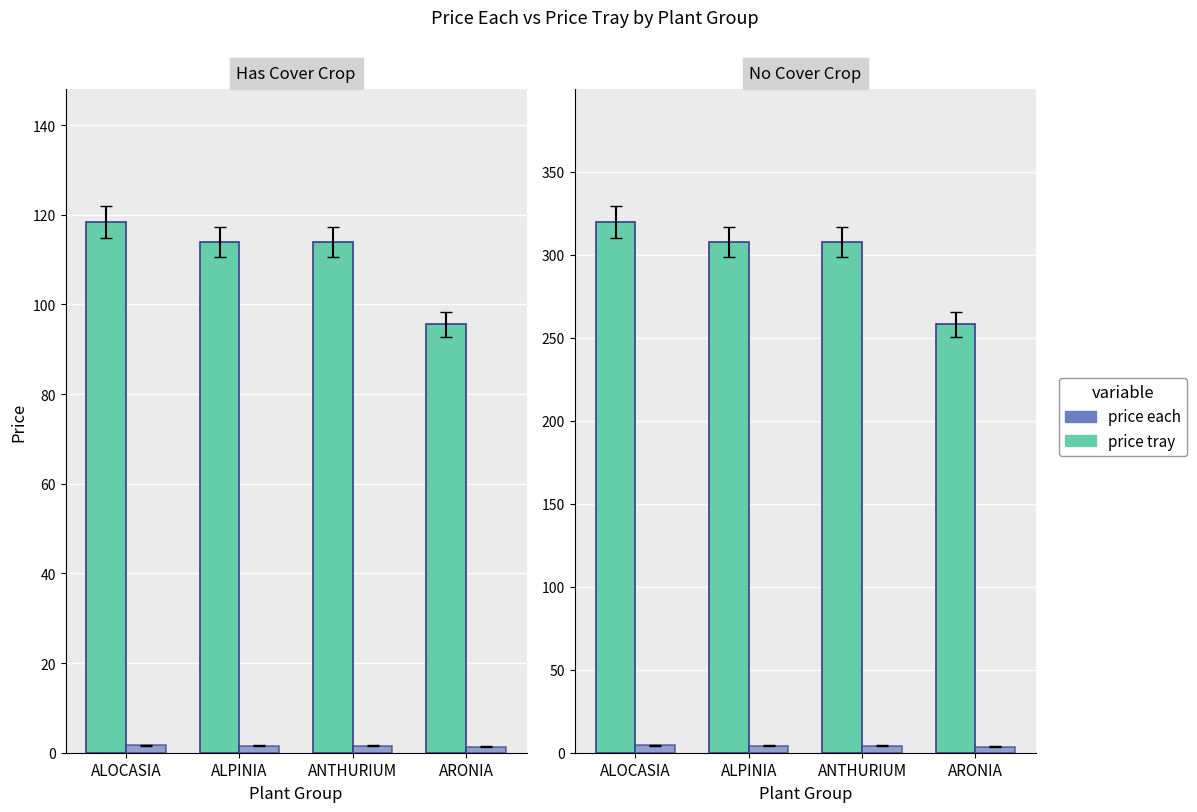

Which series has the largest total across all categories?

price tray